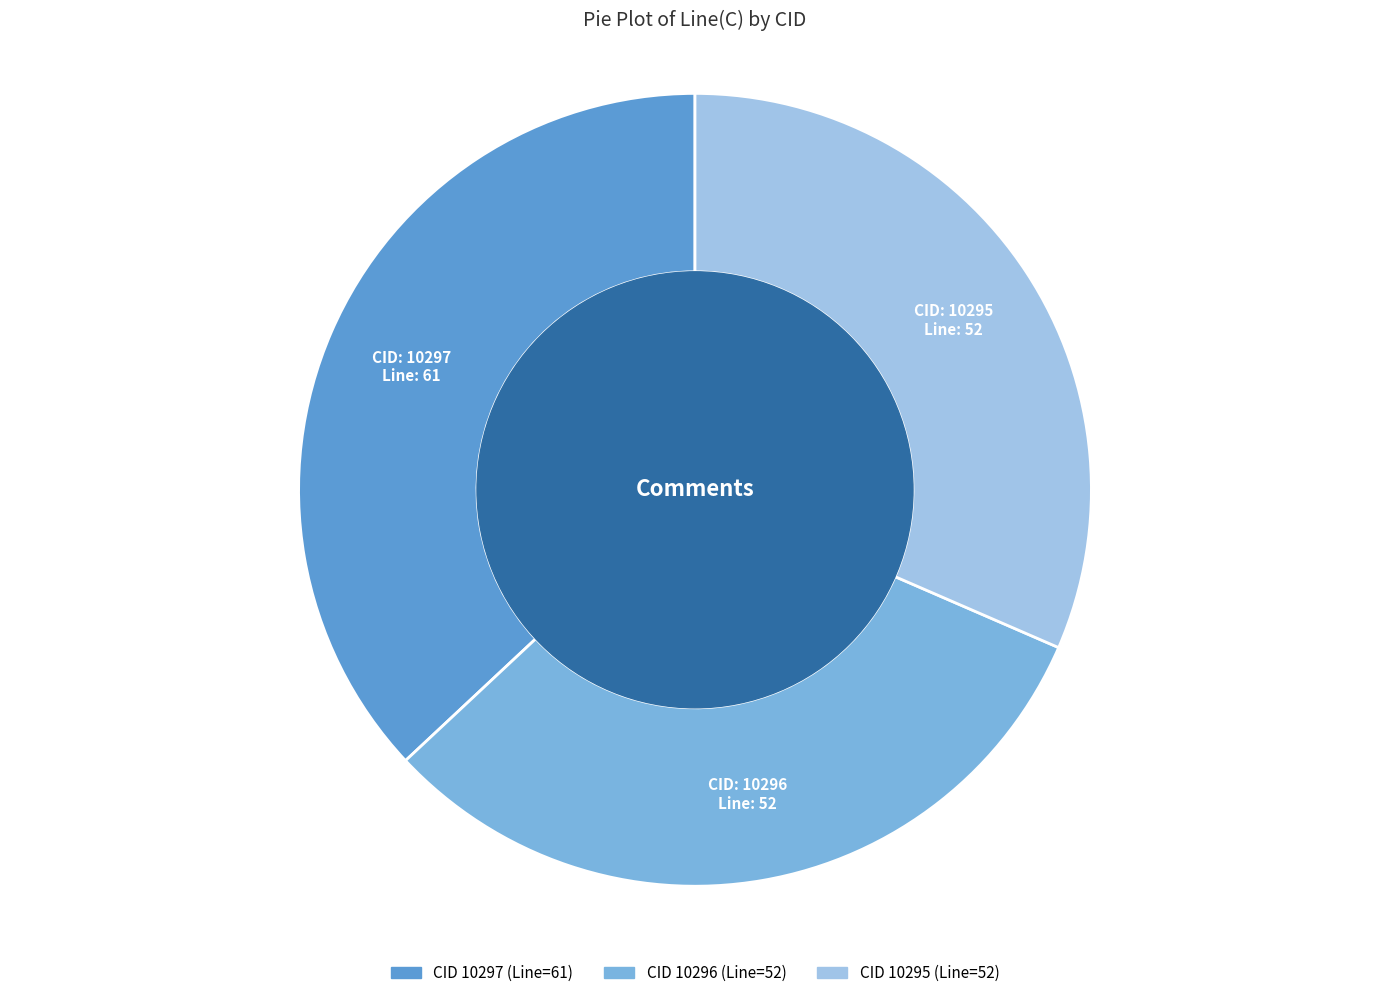

Does any single category account for the majority?

No